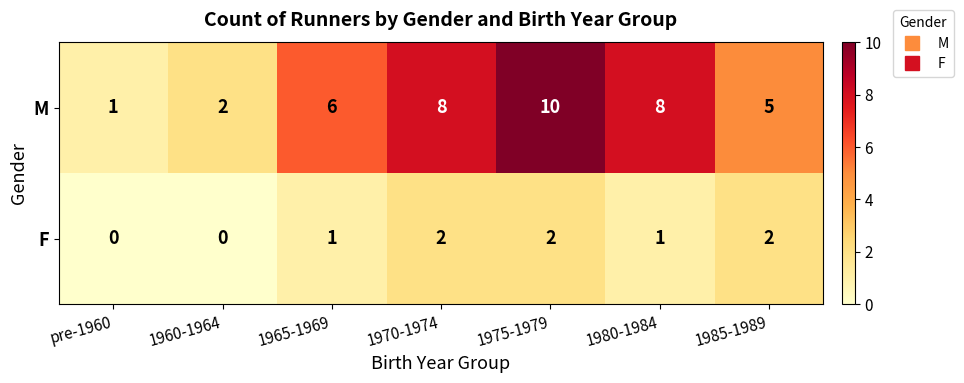

Where is M nearest to the value 5?

1985-1989